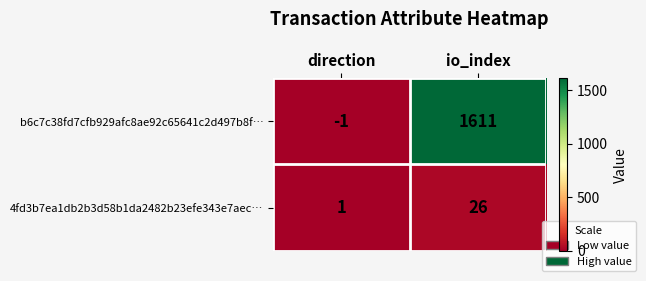

What is the sum of all b6c7c38fd7cfb929afc8ae92c65641c2d497b8f… values?

1610